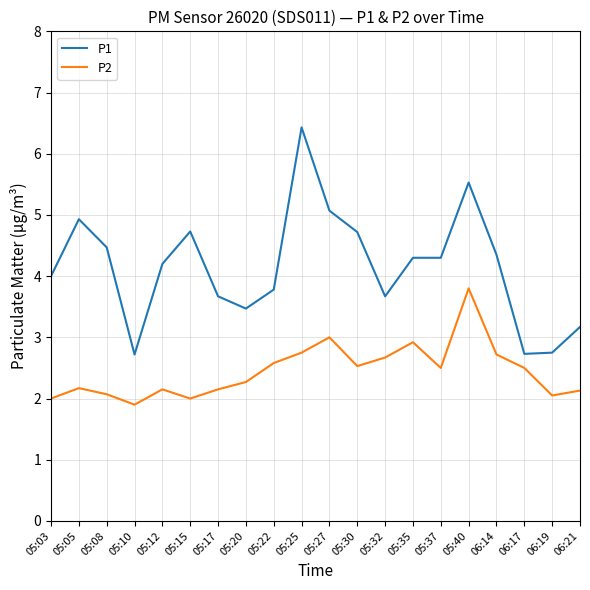

What is the difference between the P2 values at 06:14 and 06:21?

0.6